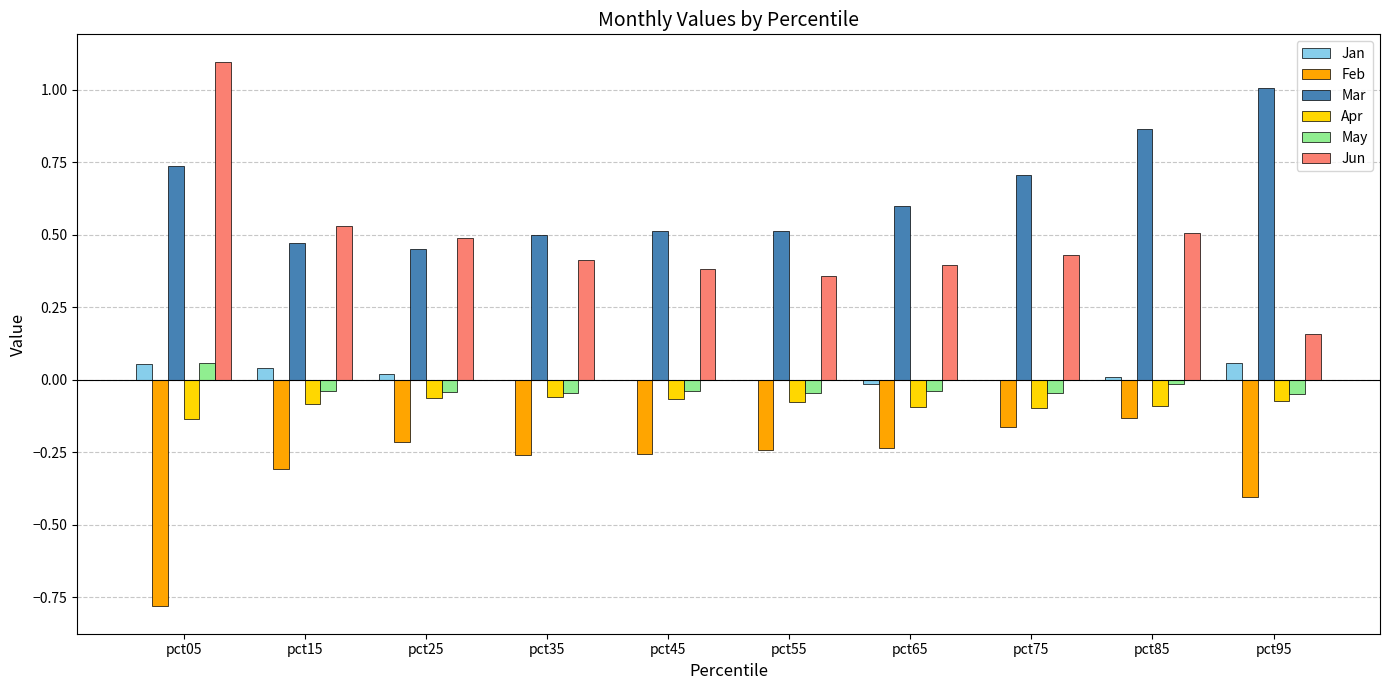

What is the sum of all Feb values?

-3.0